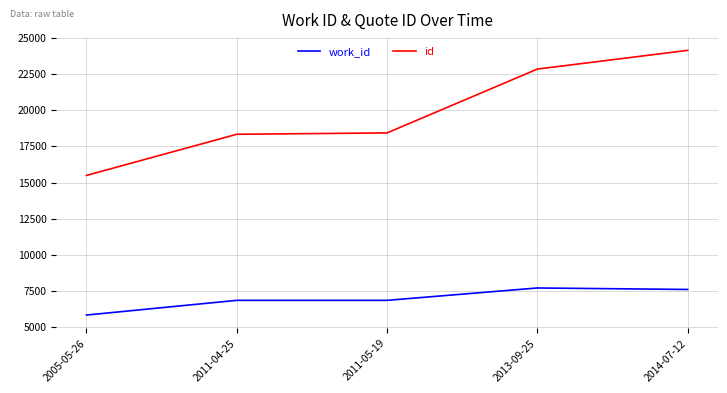

List the series in order of their peak value, highest first.

id, work_id